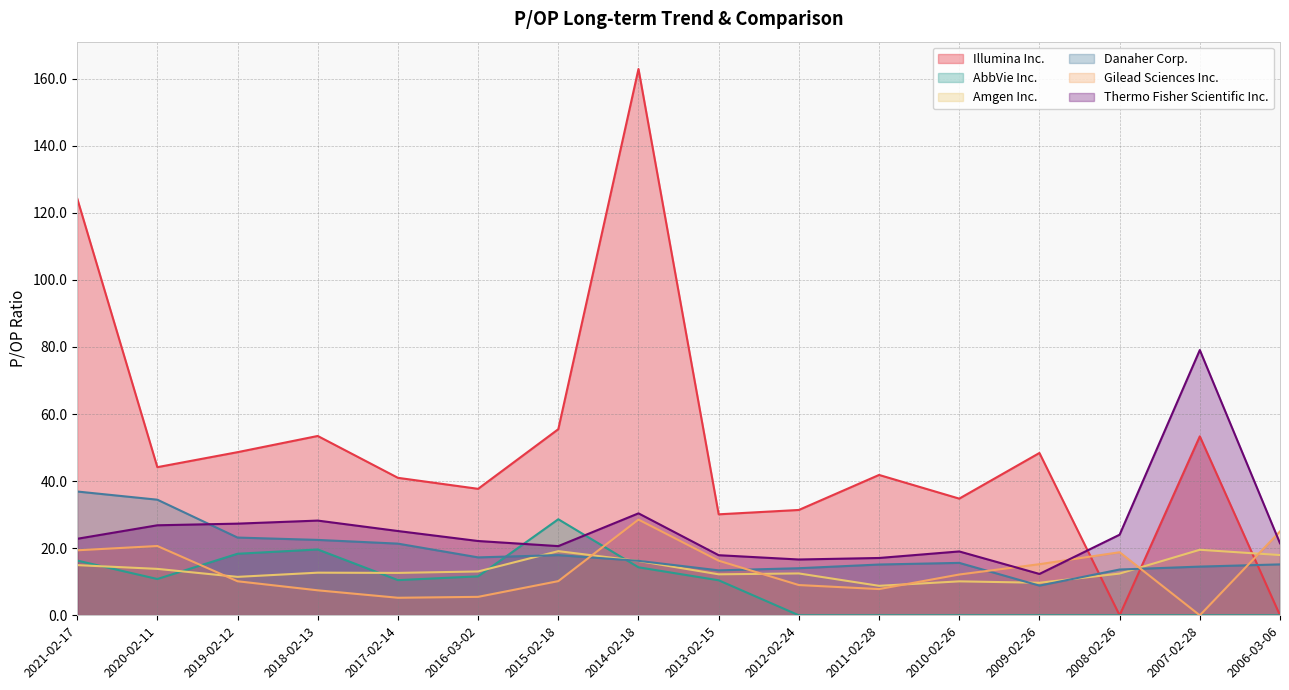

What is the greatest value displayed?

162.9